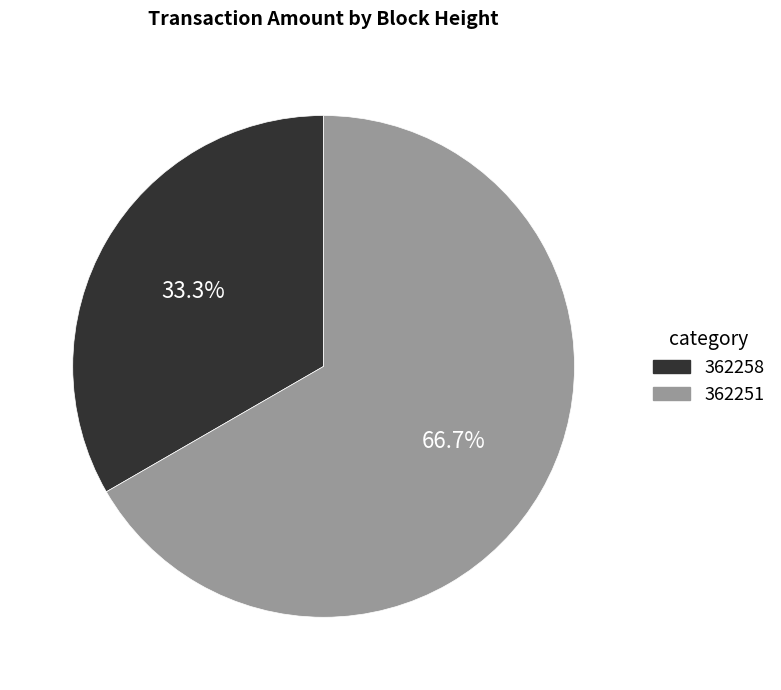

To the nearest percent, what is the difference between the largest and smallest slice percentages?

33%